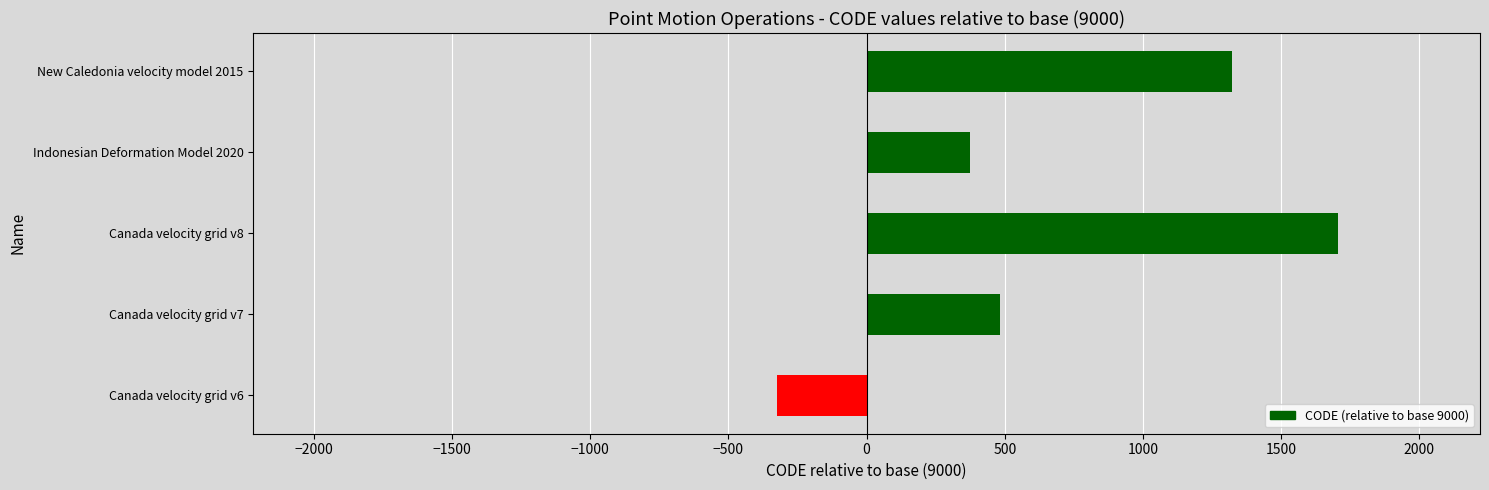

Which has a higher value, New Caledonia velocity model 2015 or Canada velocity grid v7?

New Caledonia velocity model 2015